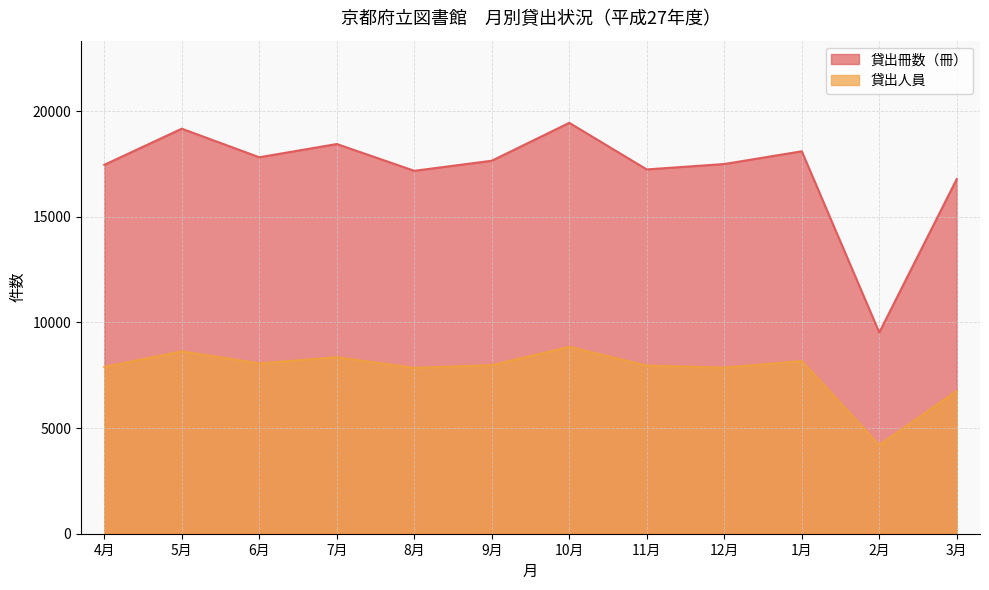

True or false: 貸出人員 has a value of 4066 at 4月.

False